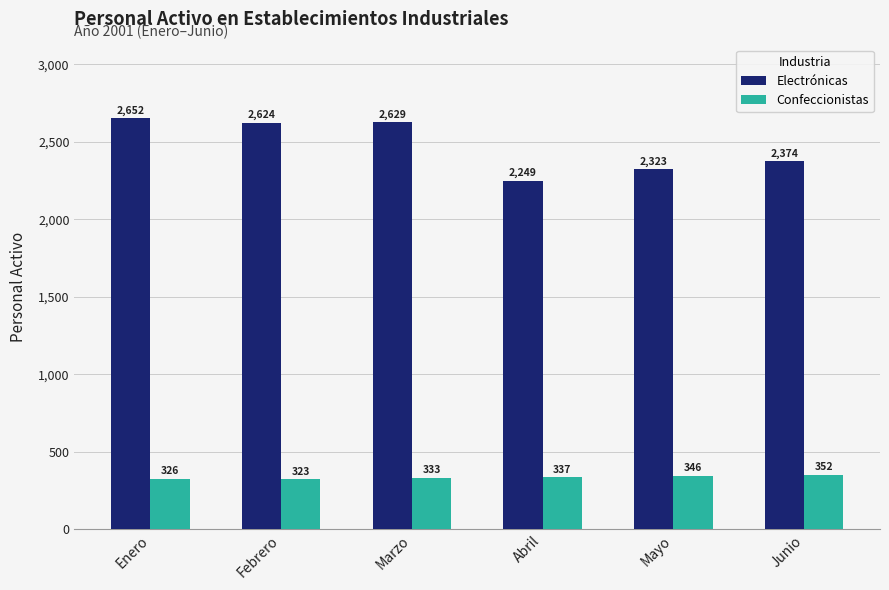

What is the total value across all series at Febrero?

2947